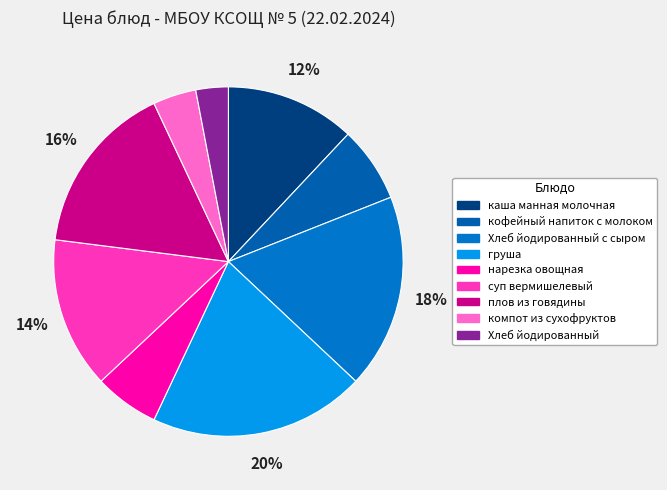

Is it true that нарезка овощная is 6% of the pie?

True